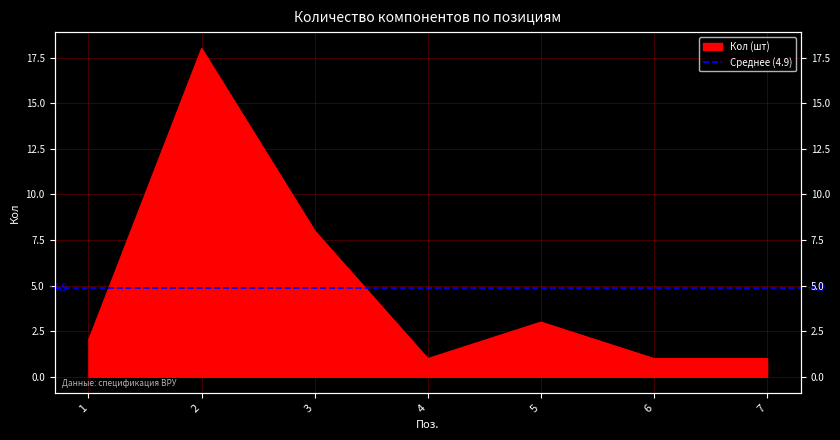

What is the difference between the maximum and second lowest values?

17